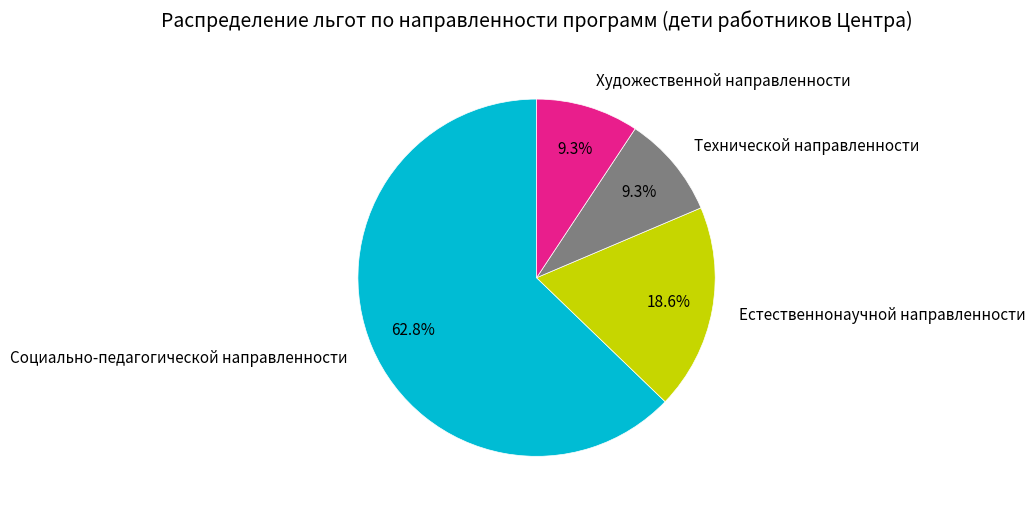

What percentage is NOT represented by Технической направленности?

90.7%